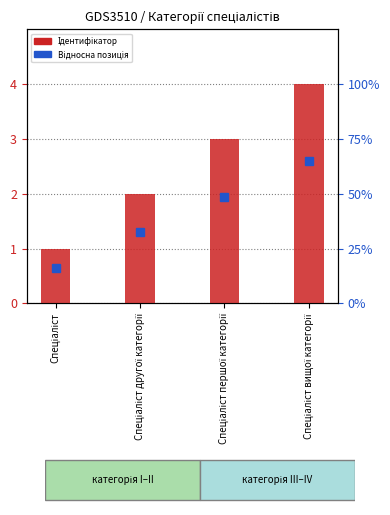

How many distinct data groups are displayed?

2